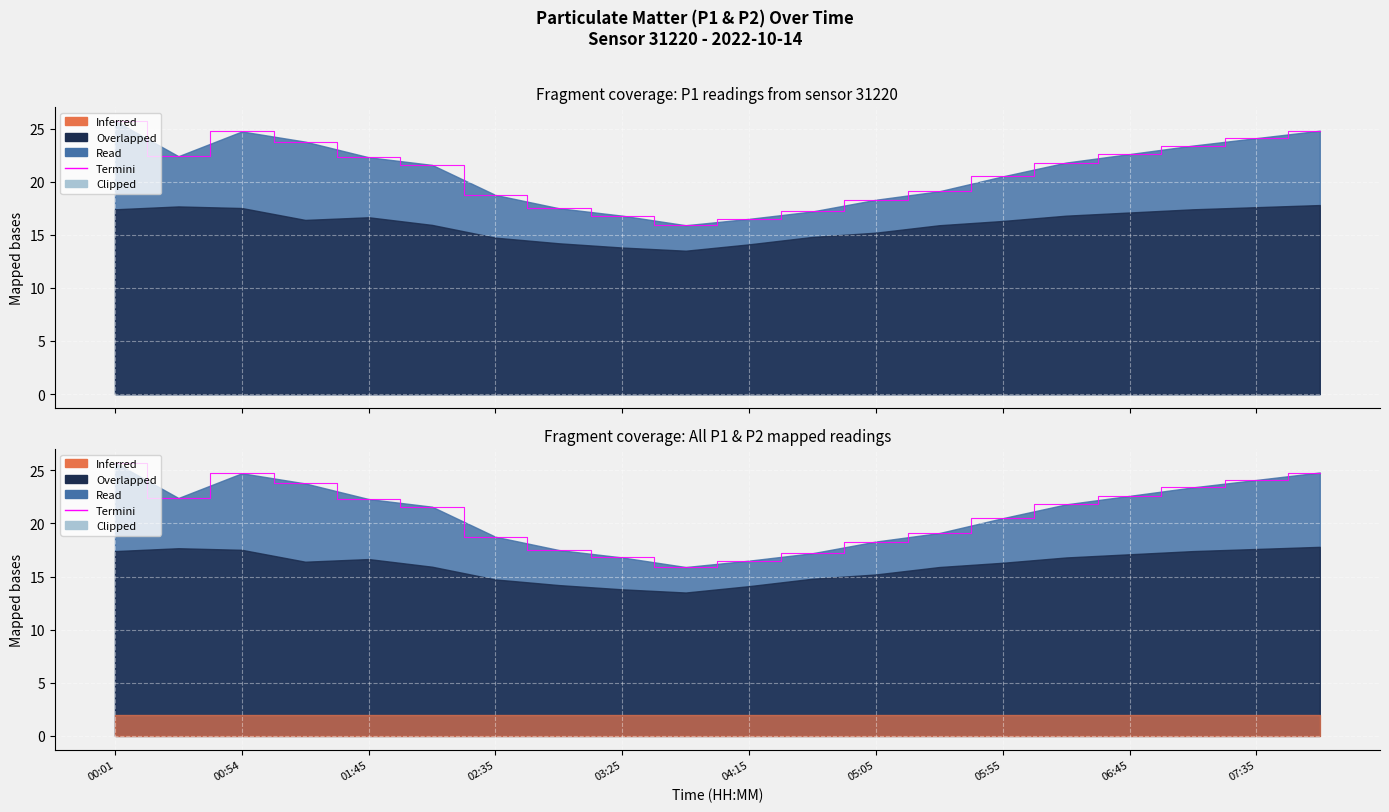

What is the average value?

20.9